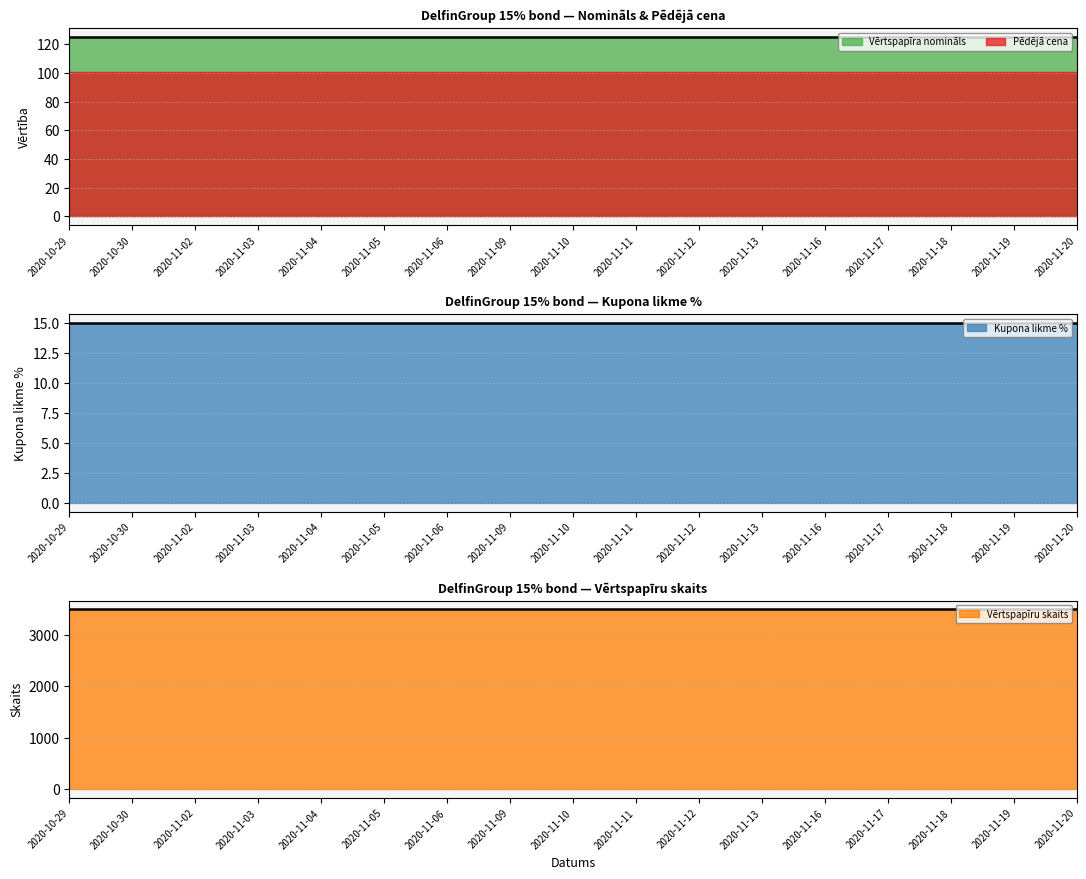

Reading left to right, what are all the values shown in this chart?

Vērtspapīra nomināls: 125.0	125.0	125.0	125.0	125.0	125.0	125.0	125.0	125.0	125.0	125.0	125.0	125.0	125.0	125.0	125.0	125.0
Pēdējā cena: 100.2	100.2	100.2	100.2	100.2	100.2	100.2	100.2	100.2	100.2	100.2	100.2	100.2	100.2	100.2	100.2	100.2
Kupona likme %: 15.0	15.0	15.0	15.0	15.0	15.0	15.0	15.0	15.0	15.0	15.0	15.0	15.0	15.0	15.0	15.0	15.0
Vērtspapīru skaits: 3500.0	3500.0	3500.0	3500.0	3500.0	3500.0	3500.0	3500.0	3500.0	3500.0	3500.0	3500.0	3500.0	3500.0	3500.0	3500.0	3500.0